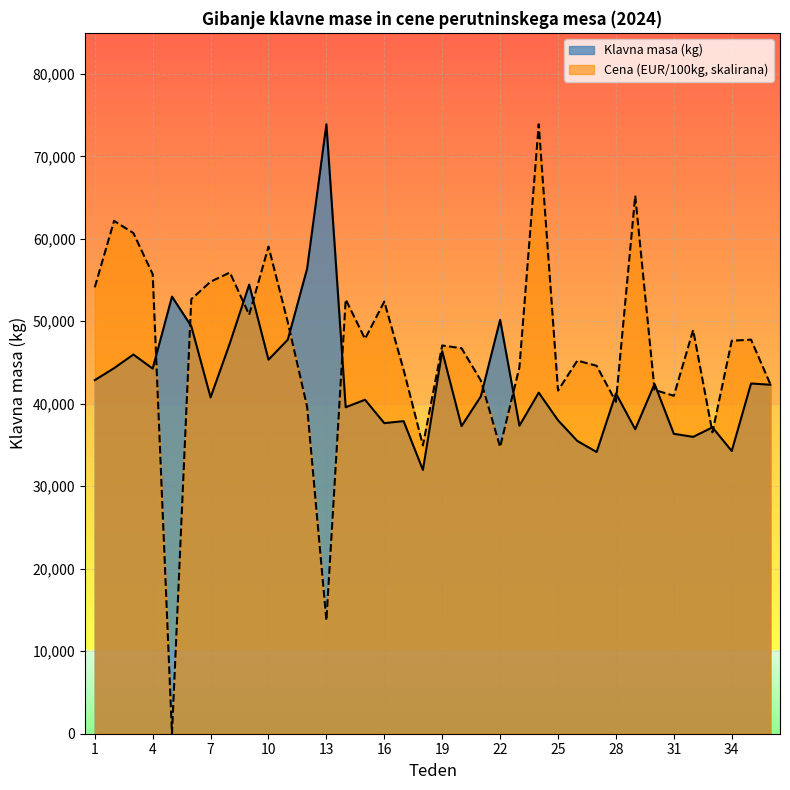

Reading left to right, what are all the values shown in this chart?

Klavna masa (kg): 1=42866.0	2=44318.0	3=45969.0	4=44266.0	5=52991.0	6=49406.0	7=40769.0	8=47349.0	9=54448.0	10=45343.0	11=47770.0	12=56370.0	13=73886.0	14=39581.0	15=40490.0	16=37654.0	17=37894.0	18=31981.0	19=46375.0	20=37290.0	21=40893.0	22=50178.0	23=37338.0	24=41348.0	25=37999.0	26=35494.0	27=34153.0	28=41250.0	29=36913.0	30=42409.0	31=36358.0	32=35990.0	33=37137.0	34=34275.0	35=42461.0	36=42307.0
Cena (EUR/100kg): 1=54120.8	2=62173.3	3=60696.6	4=55711.1	5=0.0	6=52682.0	7=54802.4	8=55913.0	9=50788.7	10=59055.8	11=49880.0	12=39656.6	13=13732.1	14=52644.1	15=47873.2	16=52391.7	17=44112.0	18=34948.8	19=47065.4	20=46737.2	21=42824.6	22=34759.5	23=44427.5	24=73886.0	25=41600.3	26=45235.3	27=44604.2	28=40237.2	29=65227.7	30=41676.0	31=40969.2	32=48933.4	33=36539.1	34=47646.0	35=47772.2	36=42370.2